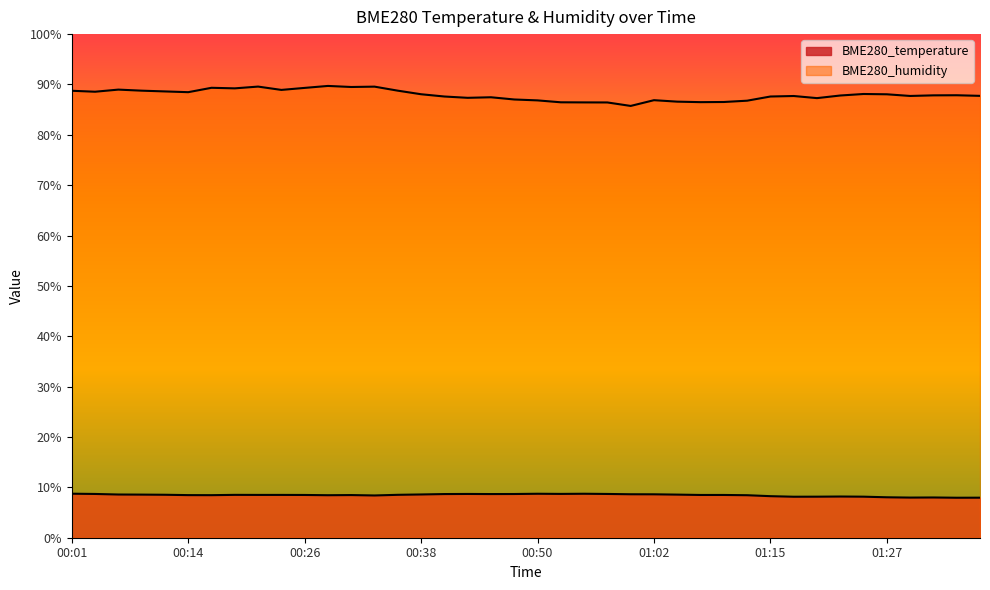

The BME280_humidity series shows 147.1 at 00:50. True or false?

False